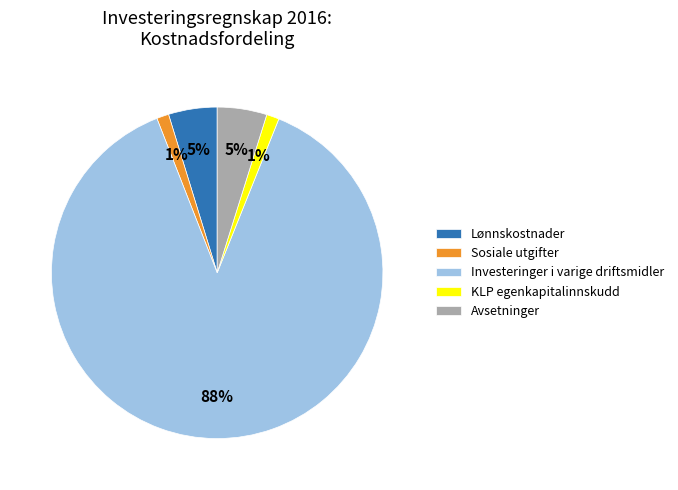

Which has a higher value, Sosiale utgifter or Lønnskostnader?

Lønnskostnader